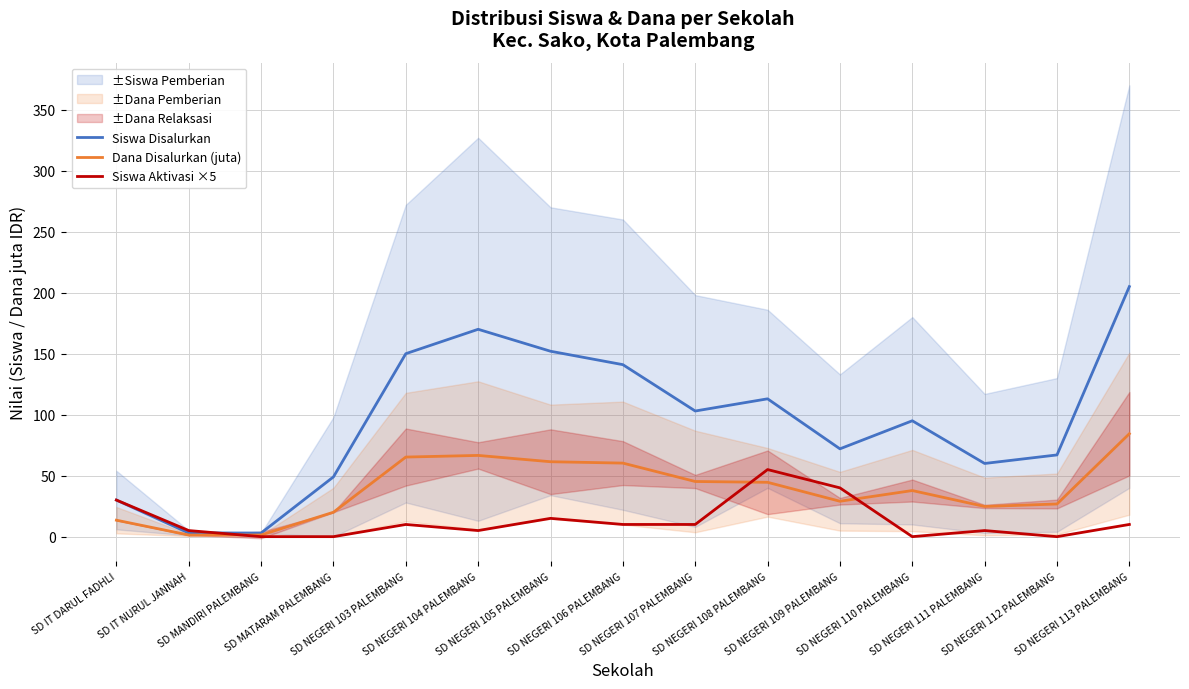

Reading right to left, list all the values displayed in this chart.

Siswa Disalurkan: SD NEGERI 113 PALEMBANG=205.0	SD NEGERI 112 PALEMBANG=67.0	SD NEGERI 111 PALEMBANG=60.0	SD NEGERI 110 PALEMBANG=95.0	SD NEGERI 109 PALEMBANG=72.0	SD NEGERI 108 PALEMBANG=113.0	SD NEGERI 107 PALEMBANG=103.0	SD NEGERI 106 PALEMBANG=141.0	SD NEGERI 105 PALEMBANG=152.0	SD NEGERI 104 PALEMBANG=170.0	SD NEGERI 103 PALEMBANG=150.0	SD MATARAM PALEMBANG=49.0	SD MANDIRI PALEMBANG=3.0	SD IT NURUL JANNAH=3.0	SD IT DARUL FADHLI=30.0
Dana Disalurkan (juta): SD NEGERI 113 PALEMBANG=84.4	SD NEGERI 112 PALEMBANG=26.8	SD NEGERI 111 PALEMBANG=24.8	SD NEGERI 110 PALEMBANG=37.8	SD NEGERI 109 PALEMBANG=29.0	SD NEGERI 108 PALEMBANG=44.5	SD NEGERI 107 PALEMBANG=45.2	SD NEGERI 106 PALEMBANG=60.3	SD NEGERI 105 PALEMBANG=61.4	SD NEGERI 104 PALEMBANG=66.6	SD NEGERI 103 PALEMBANG=65.2	SD MATARAM PALEMBANG=20.0	SD MANDIRI PALEMBANG=1.4	SD IT NURUL JANNAH=1.4	SD IT DARUL FADHLI=13.5
Siswa Aktivasi ×5: SD NEGERI 113 PALEMBANG=10.0	SD NEGERI 112 PALEMBANG=0.0	SD NEGERI 111 PALEMBANG=5.0	SD NEGERI 110 PALEMBANG=0.0	SD NEGERI 109 PALEMBANG=40.0	SD NEGERI 108 PALEMBANG=55.0	SD NEGERI 107 PALEMBANG=10.0	SD NEGERI 106 PALEMBANG=10.0	SD NEGERI 105 PALEMBANG=15.0	SD NEGERI 104 PALEMBANG=5.0	SD NEGERI 103 PALEMBANG=10.0	SD MATARAM PALEMBANG=0.0	SD MANDIRI PALEMBANG=0.0	SD IT NURUL JANNAH=5.0	SD IT DARUL FADHLI=30.0